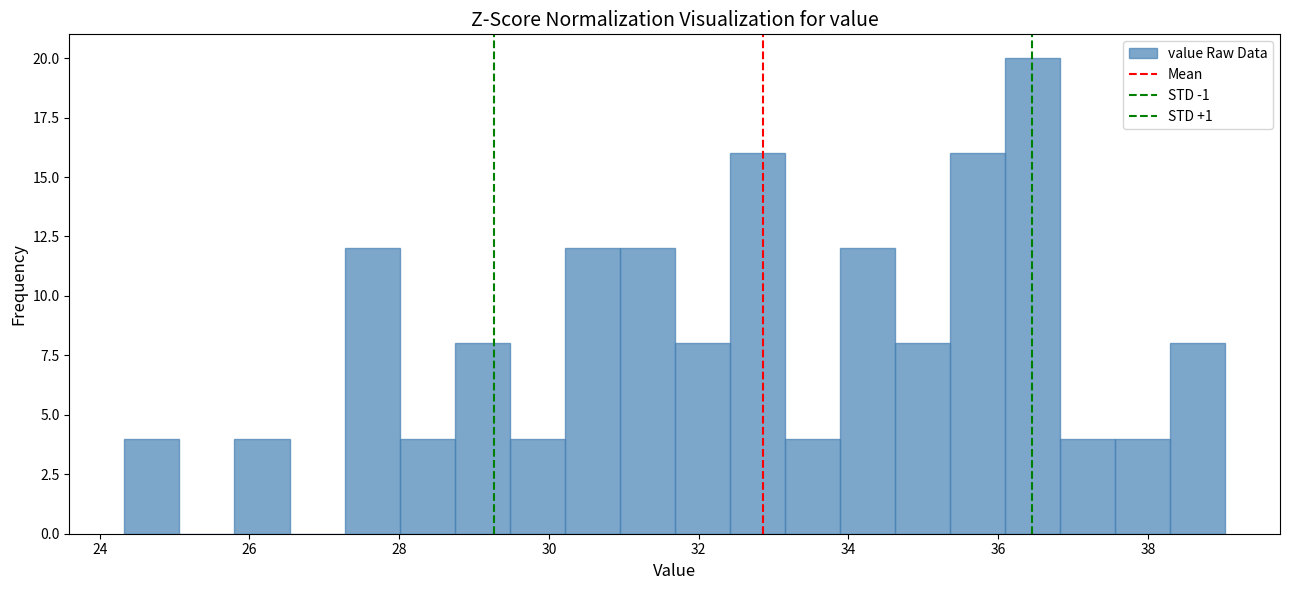

Around what value on the x-axis is the tallest bar? Give the approximate position of its centre, as read against the axis.

36.4